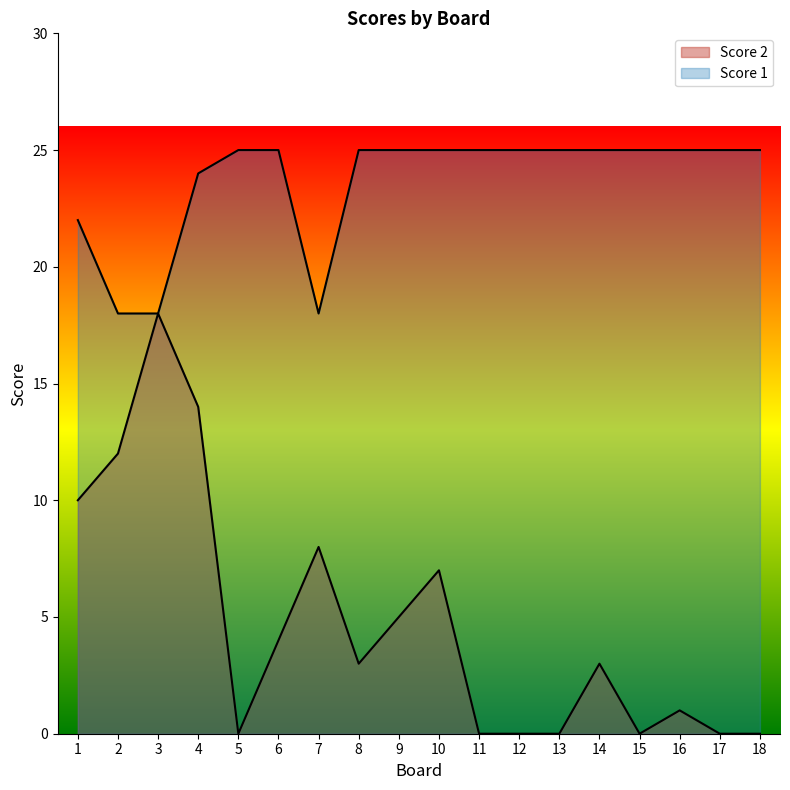

What is the sum of all Score 2 values?

85